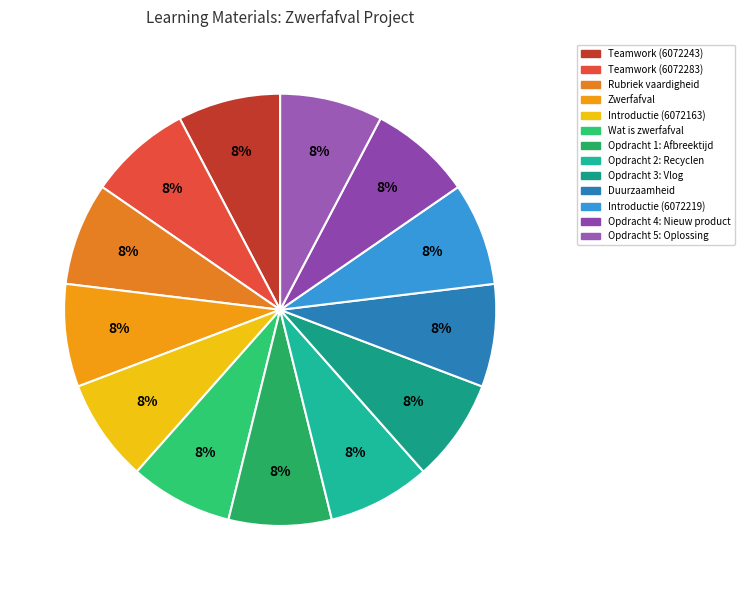

How many segments does this pie chart have?

13